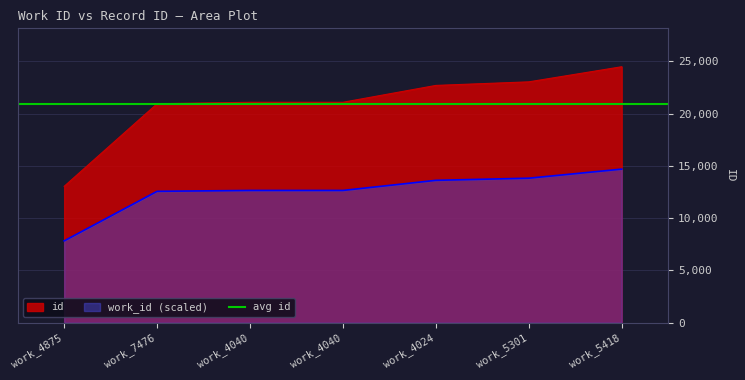

The value at work_7476 is 20952. True or false?

True